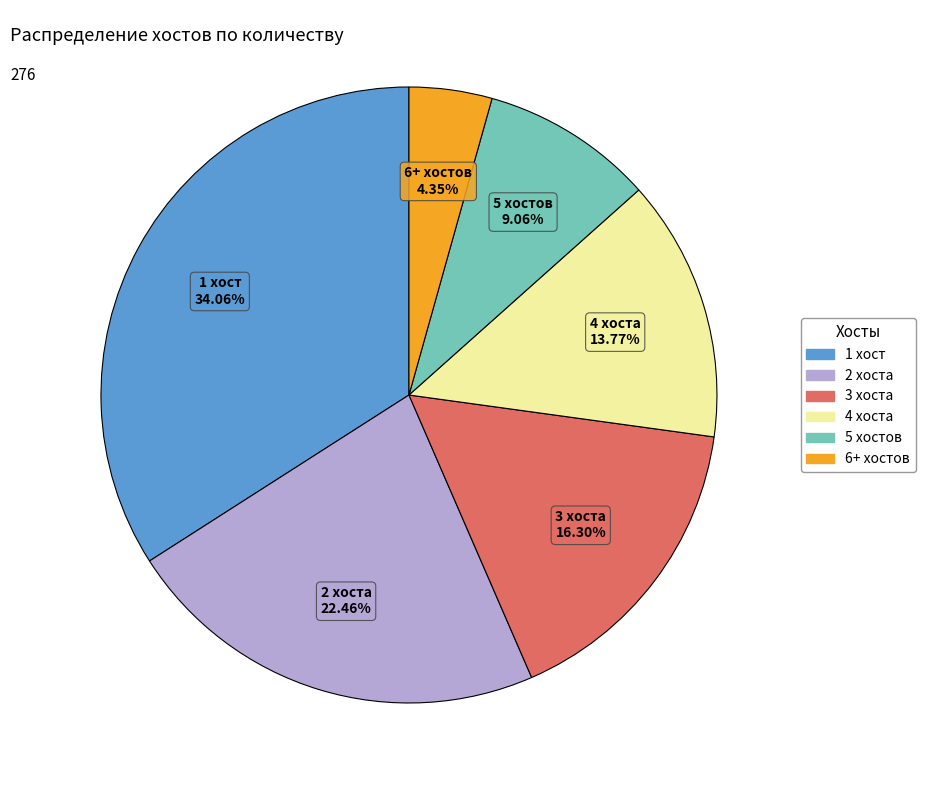

Is there any slice that represents more than half of the pie?

No